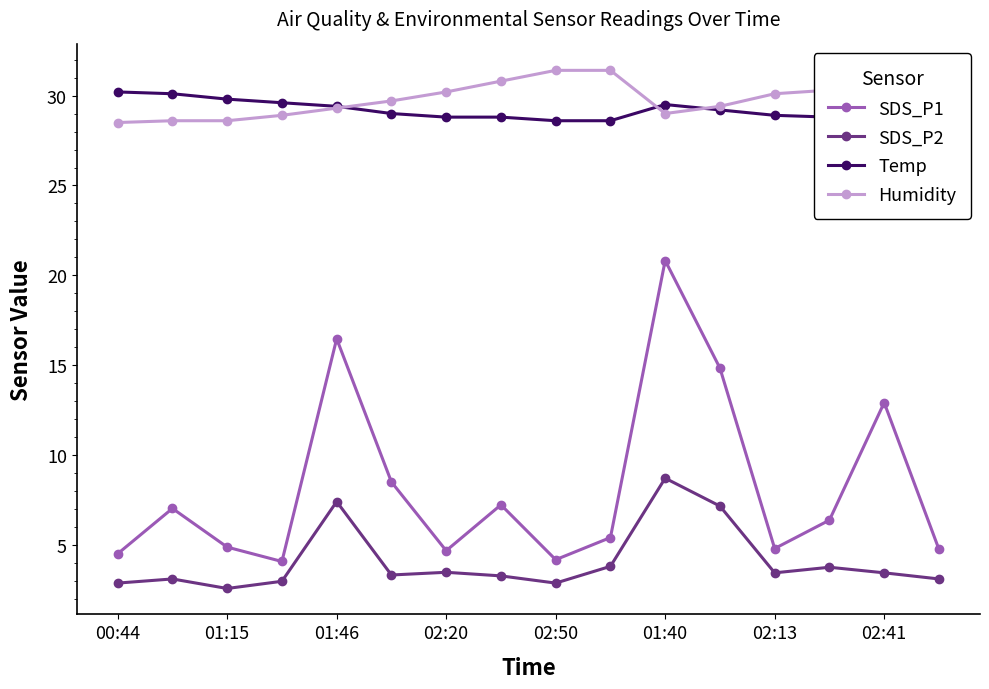

True or false: SDS_P1 and SDS_P2 intersect in this chart.

False